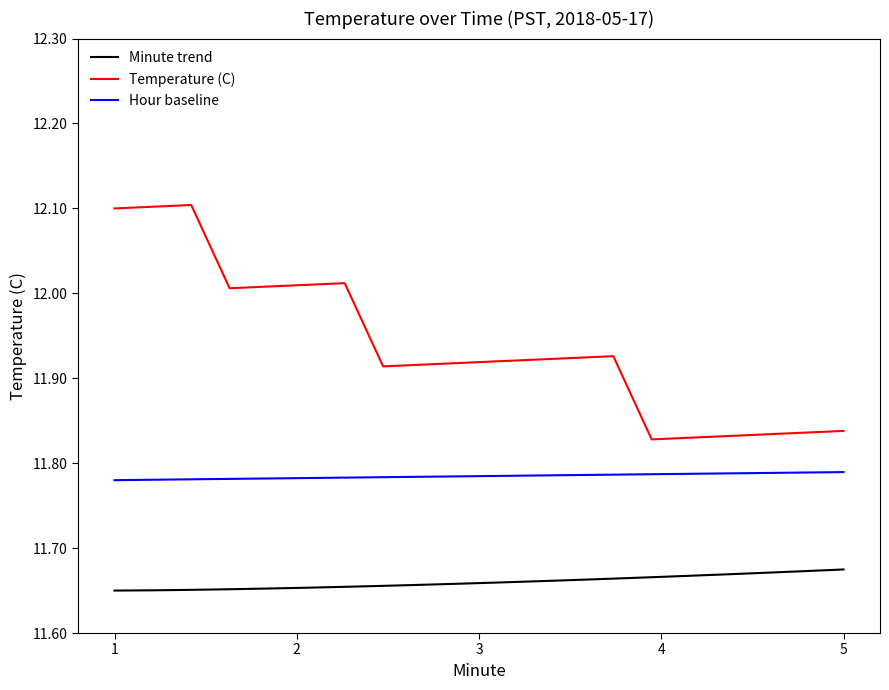

Which series has the largest range (max minus min)?

Temperature (C)